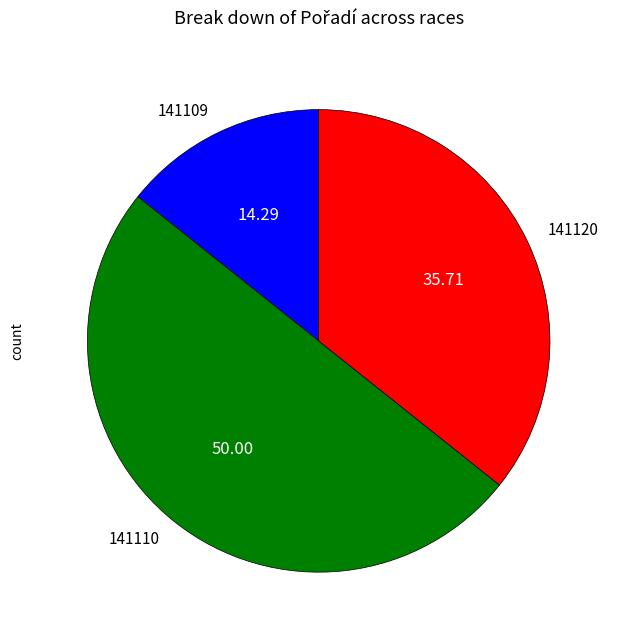

Between 141120 and 141110, which is larger?

141110